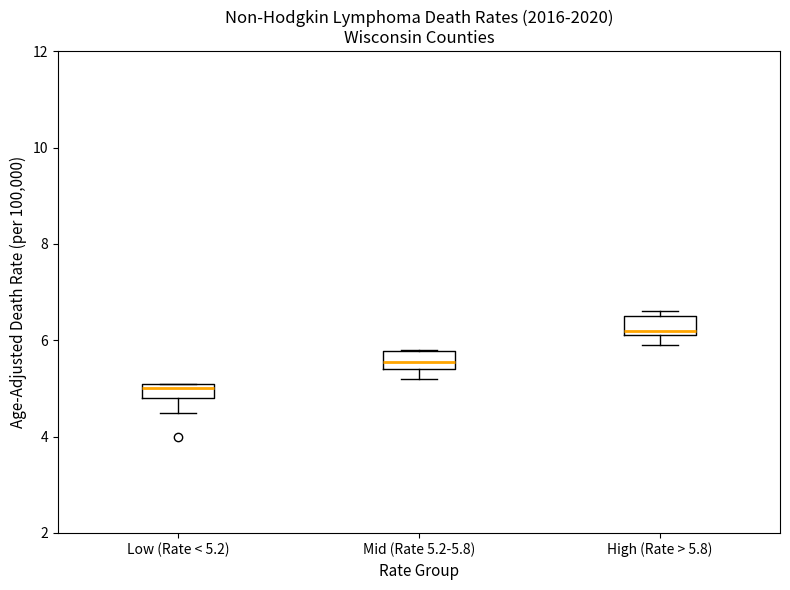

Which box has the highest median line?

High (Rate > 5.8)